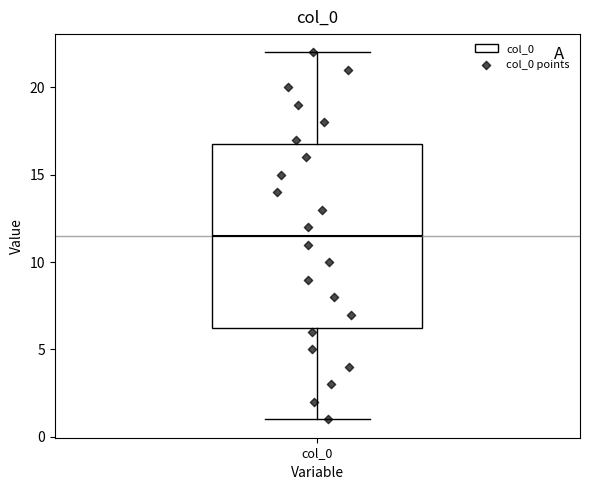

Transcribe this box plot: give where the median line is, the range the box spans, and where the two whiskers end, as read against the y-axis. The values are not printed on the chart, so give them approximately, as read against the axis.

median 11.5, box 6.5 to 17.0, whiskers 1.0 to 22.0